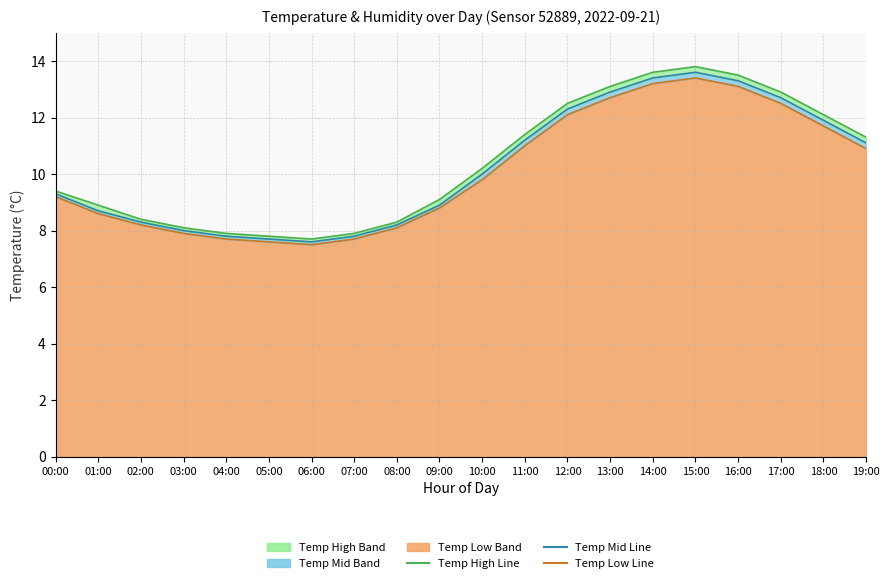

What is the label of the 11th point from the right?

09:00